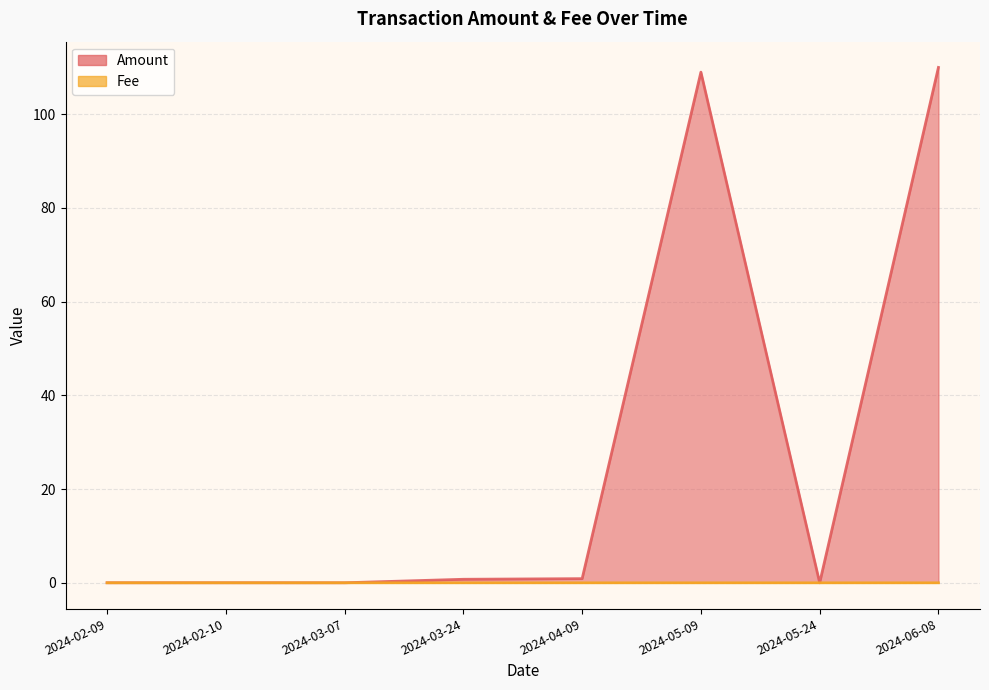

Reading right to left, what are all the values shown in this chart?

Amount: 110.0	0.0	109.0	0.9	0.8	0.0	0.0	0.0
Fee: 0.0	0.0	0.0	0.0	0.0	0.0	0.0	0.0